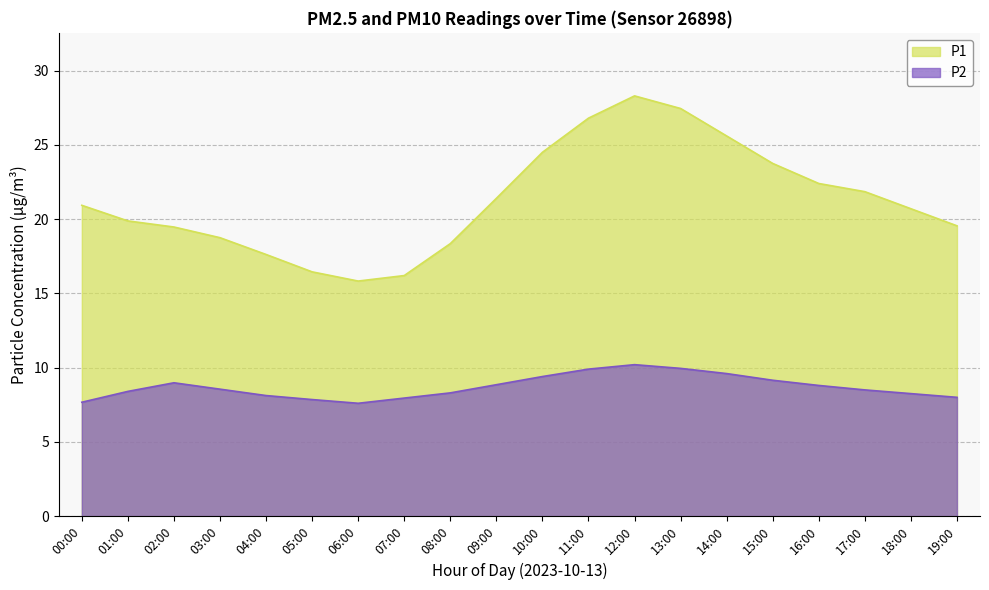

Reading left to right, extract all data points from this chart.

P1: 20.9	19.9	19.5	18.8	17.6	16.4	15.8	16.2	18.4	21.4	24.5	26.8	28.3	27.4	25.6	23.8	22.4	21.9	20.7	19.6
P2: 7.7	8.4	9.0	8.6	8.1	7.8	7.6	8.0	8.3	8.8	9.4	9.9	10.2	9.9	9.6	9.2	8.8	8.5	8.2	8.0